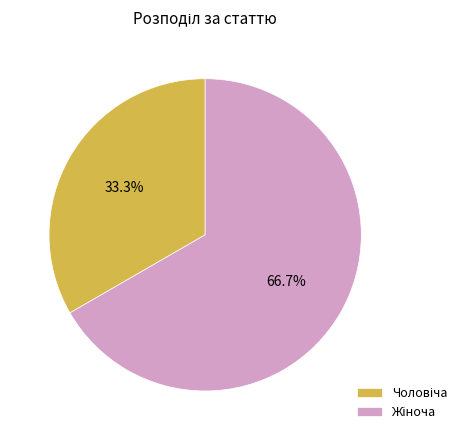

Does any single category account for the majority?

Yes